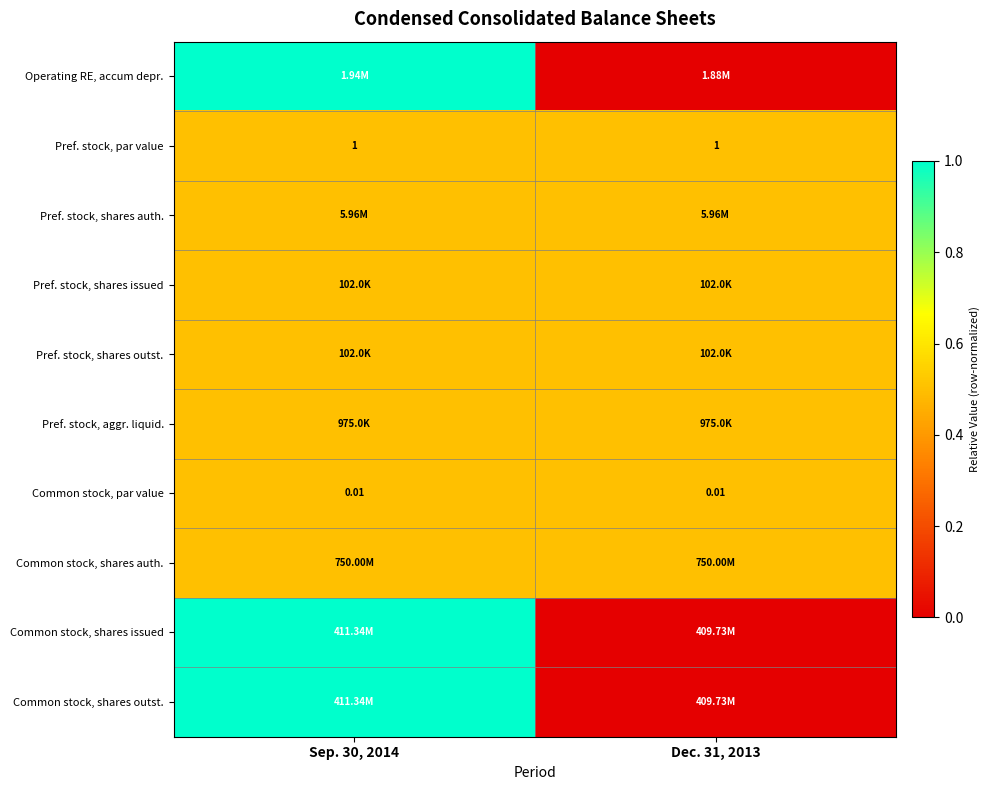

True or false: Common stock, shares issued has a value of 1.0 at Sep. 30, 2014.

True